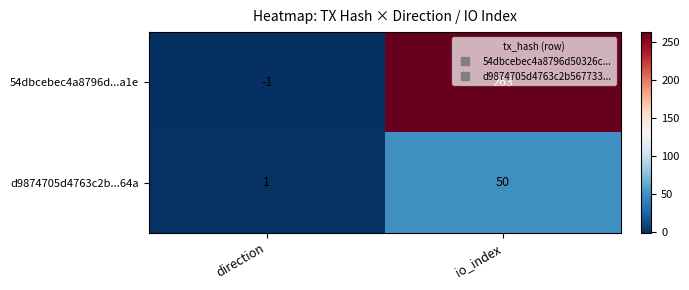

What is the difference between the d9874705d4763c2b...64a values at io_index and direction?

49